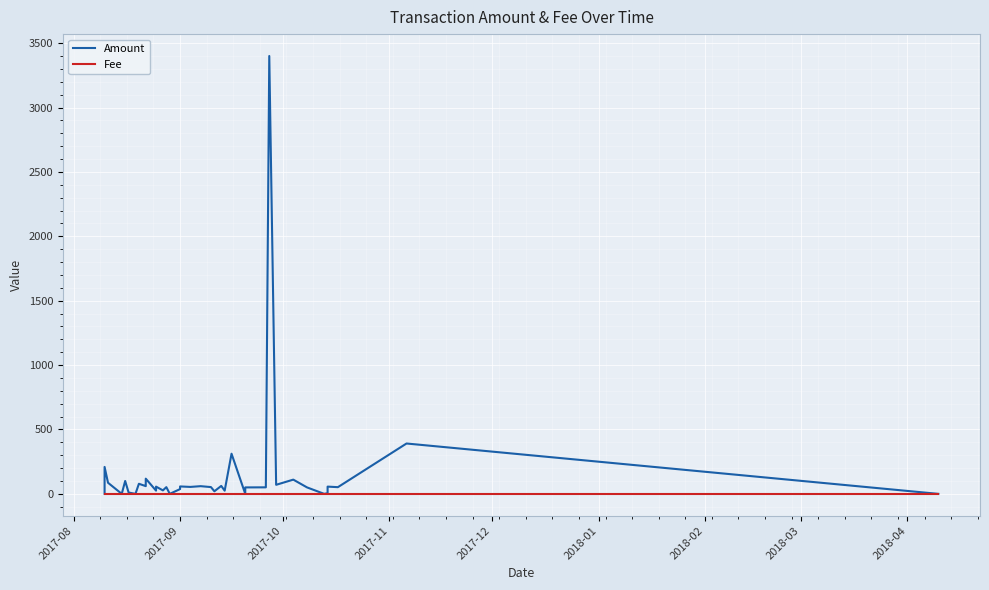

Rank the series by their average value, from lowest to highest.

Fee, Amount